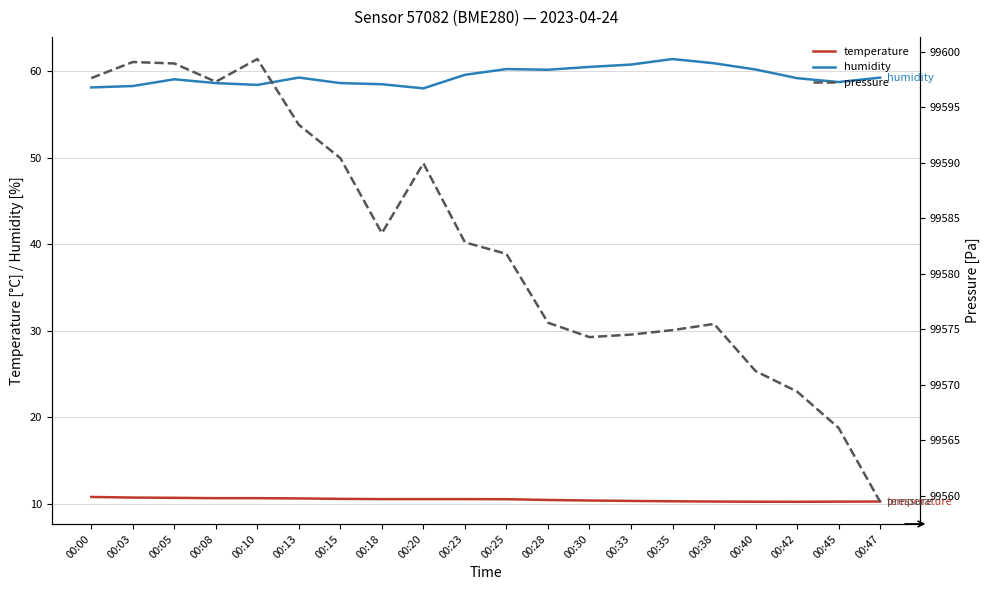

The pressure series shows 99559.4 at 00:47. True or false?

True